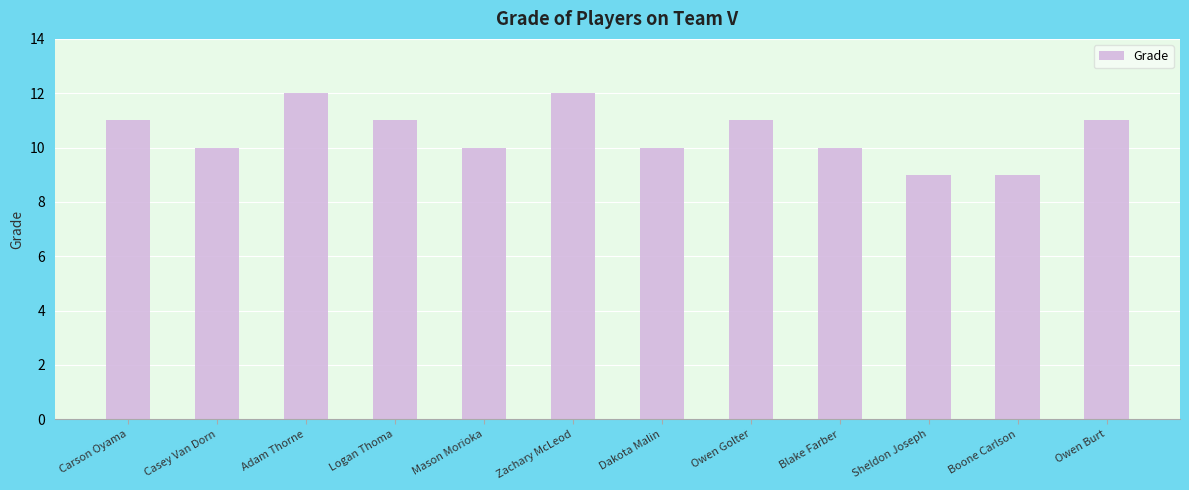

True or false: the data shows 12 at Zachary McLeod.

True